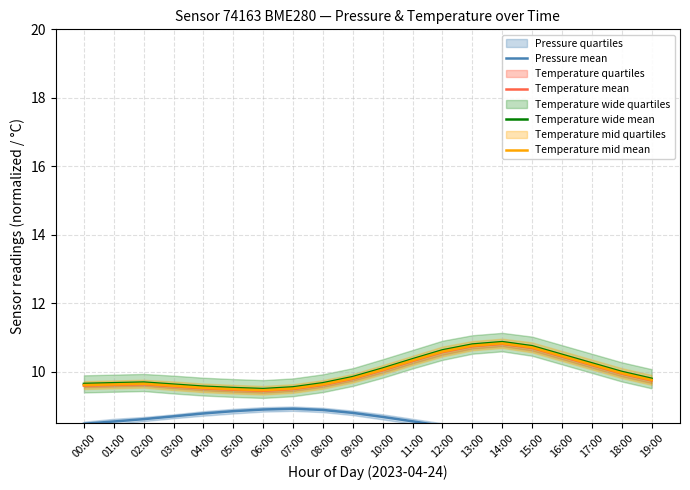

At which category does Pressure mean reach its first local valley?

17:00